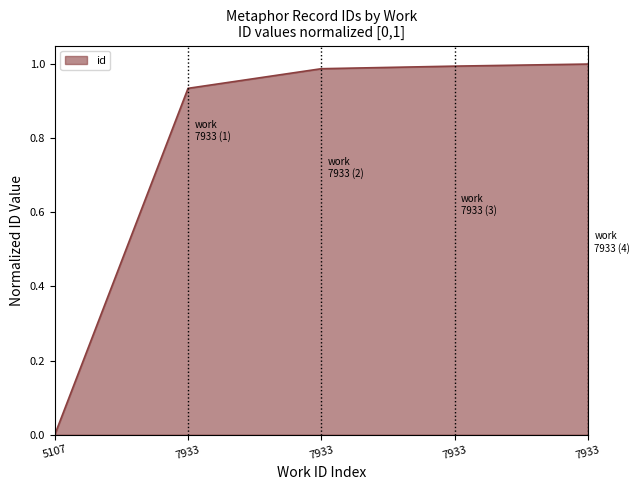

List the labels in order of value, largest first.

7933, 7933, 7933, 7933, 5107